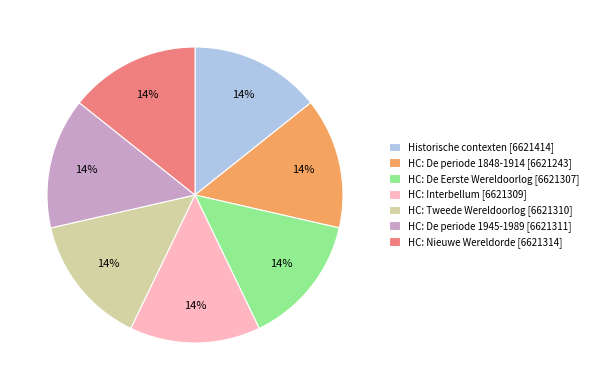

Approximately how many times larger is the value at HC: Interbellum [6621309] compared to HC: Nieuwe Wereldorde [6621314]?

1.0